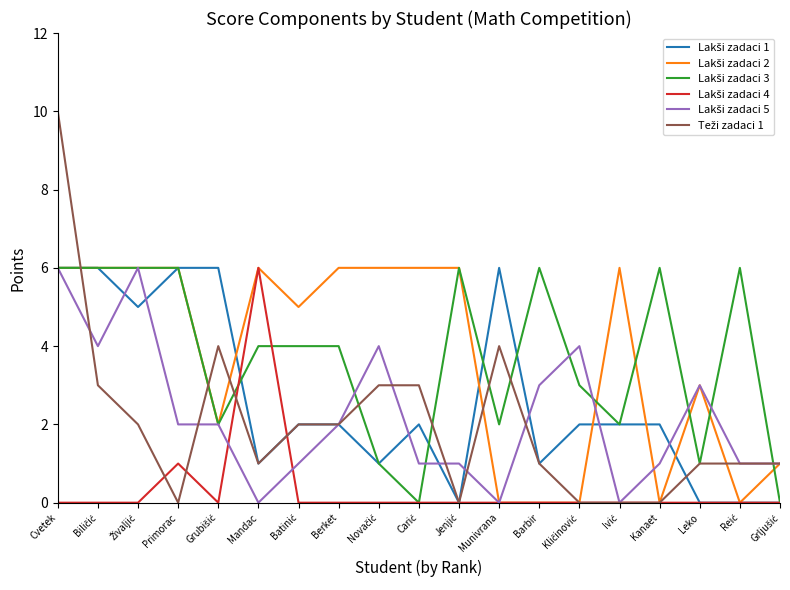

At which category does the chart reach its peak across all series?

Cvetek